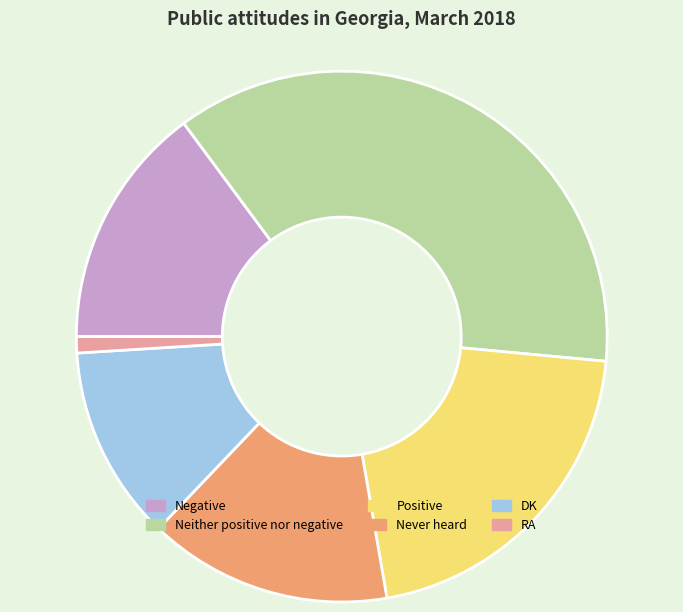

Does any single category account for the majority?

No